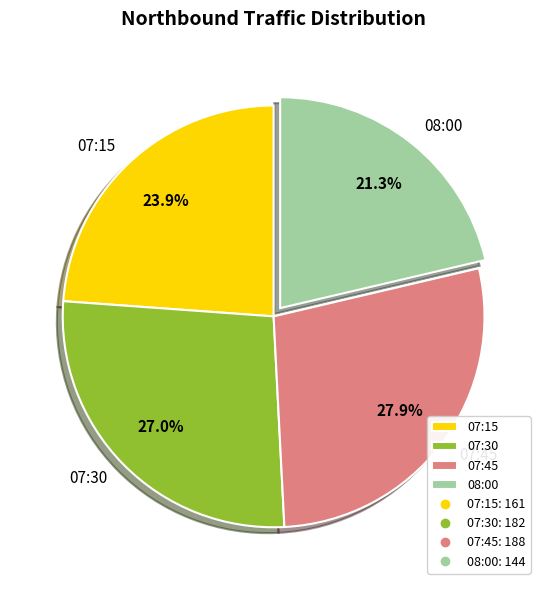

Is it true that 07:15 is 24% of the pie?

True